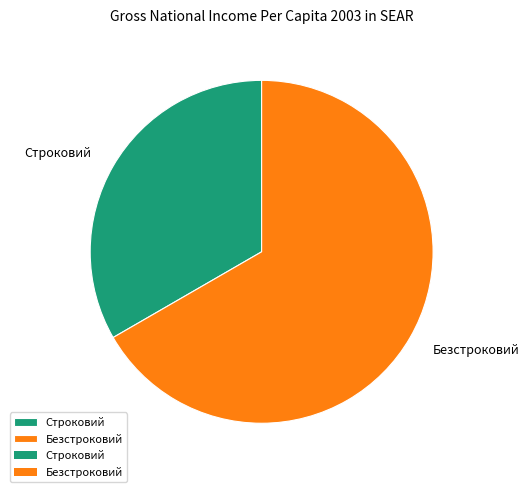

How many slices are in this pie chart?

2